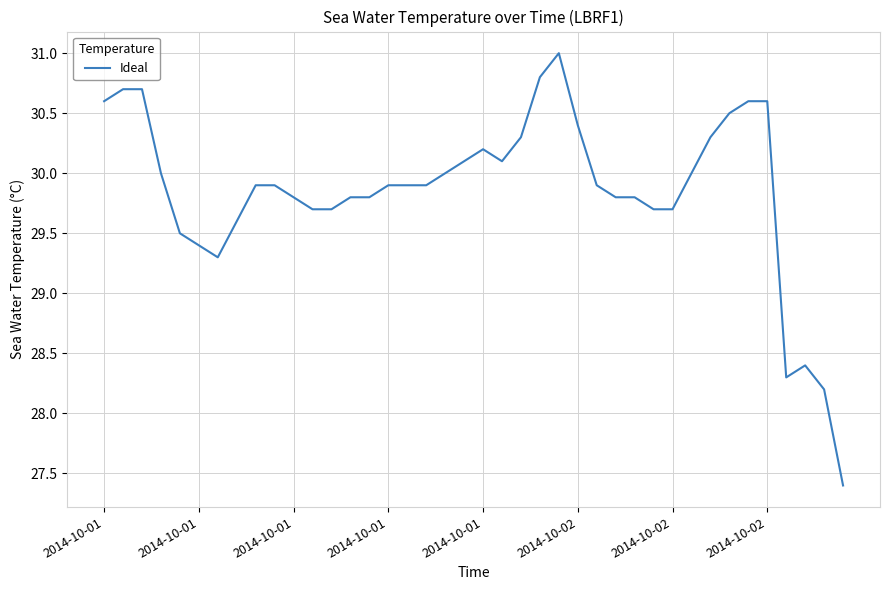

What is the smallest value displayed?

27.4